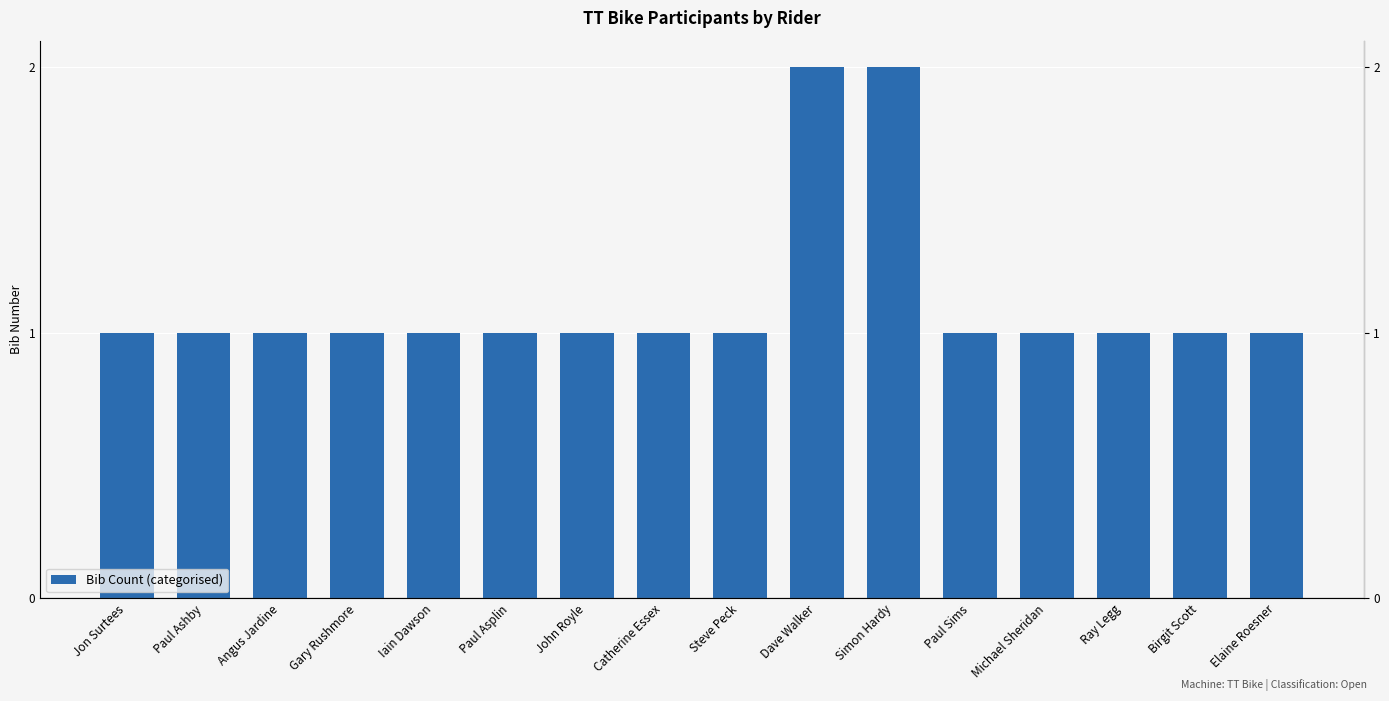

What is the difference between the maximum and second lowest values?

1